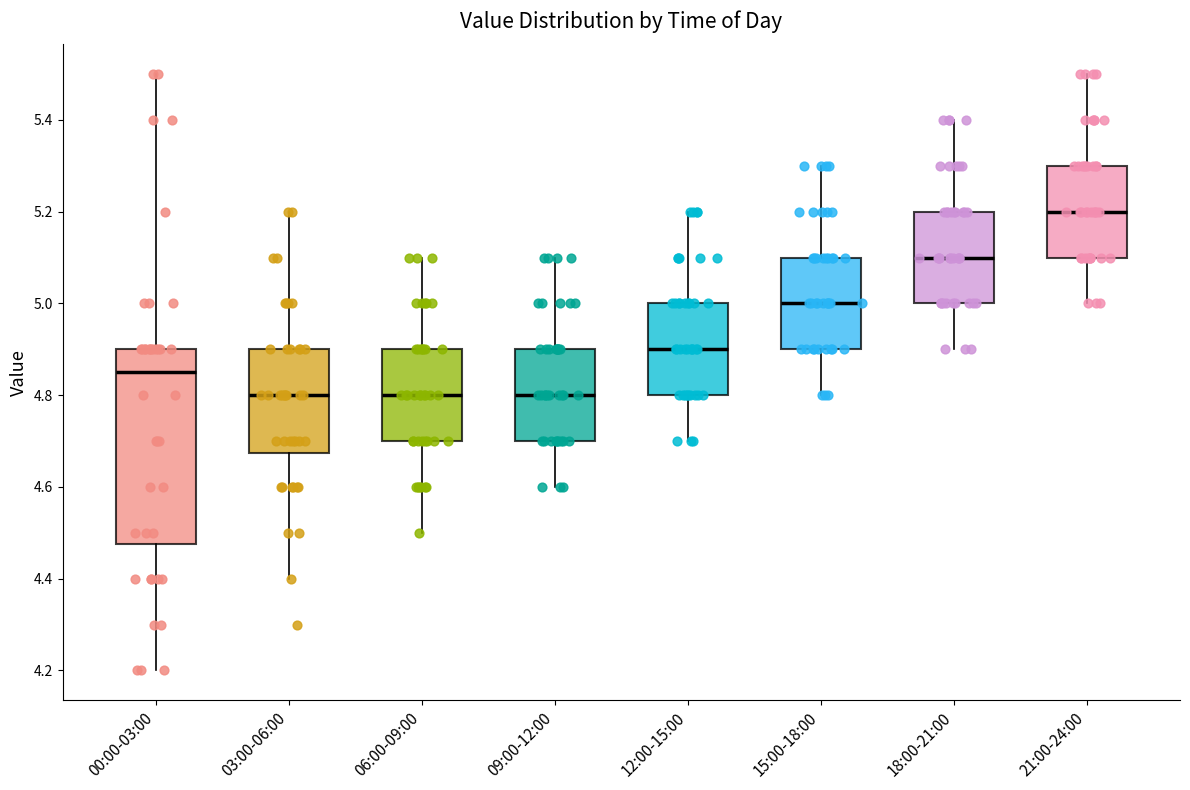

Where is the lower edge of the box for 15:00-18:00 on the y-axis? The values are not printed on the chart, so give them approximately, as read against the axis.

4.90